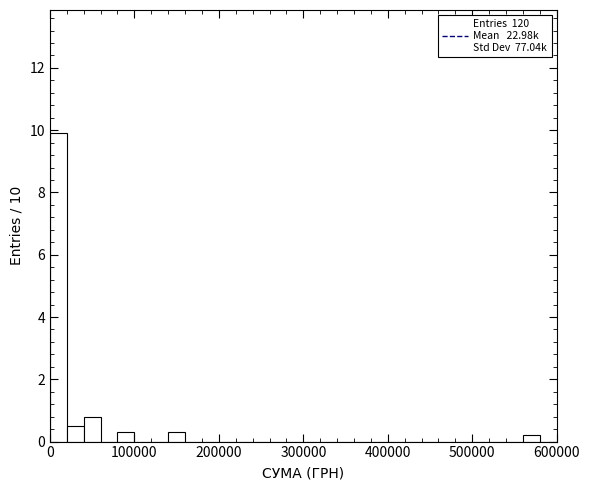

Read against the x-axis, roughly where is the centre of the tallest bar?

10000